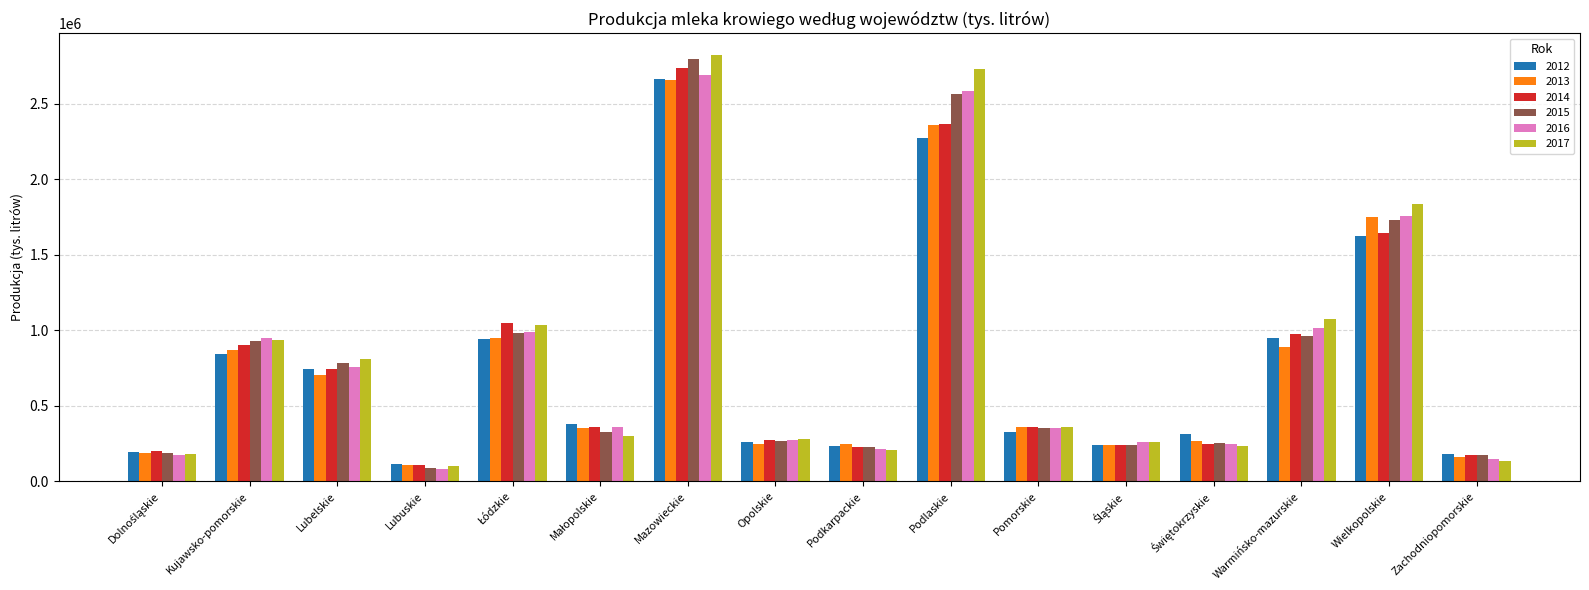

True or false: 2015 has a value of 928277 at Kujawsko-pomorskie.

True